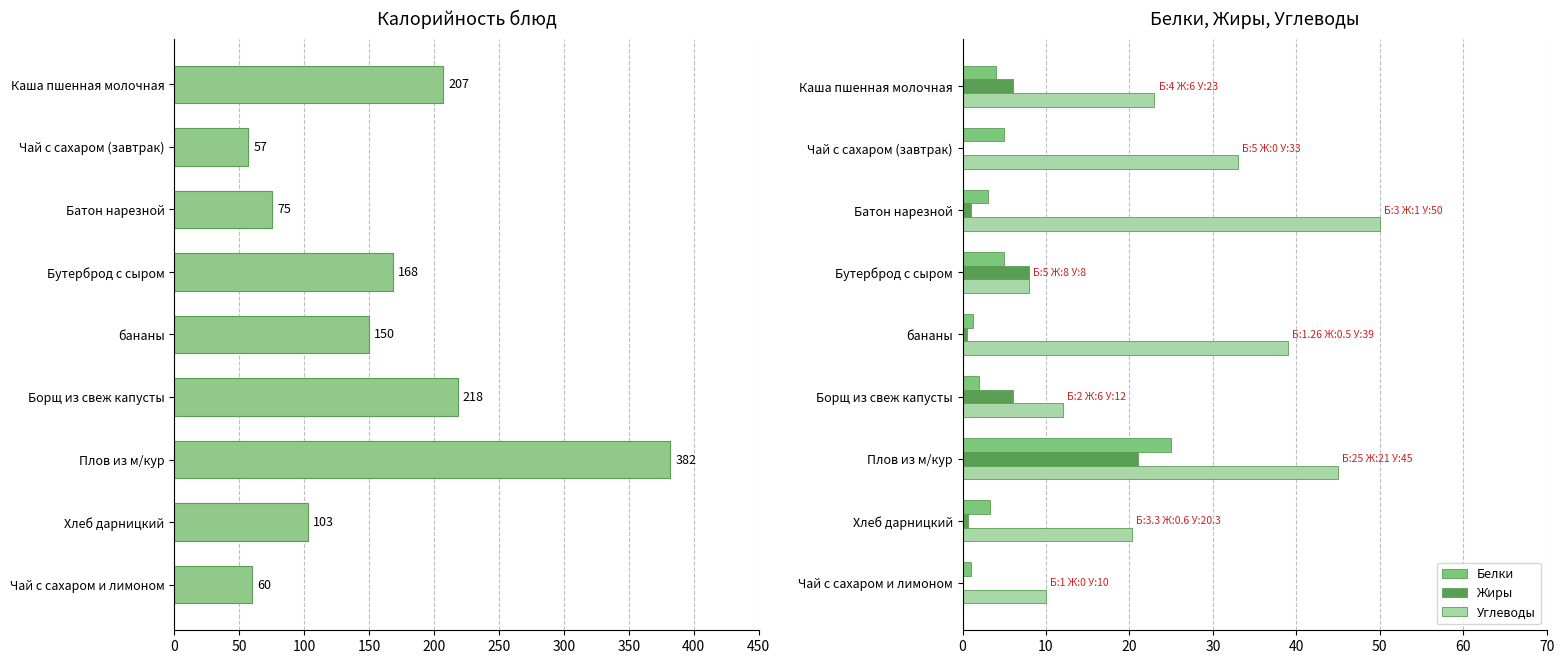

Read the Жиры value at Борщ из свеж капусты.

6.0